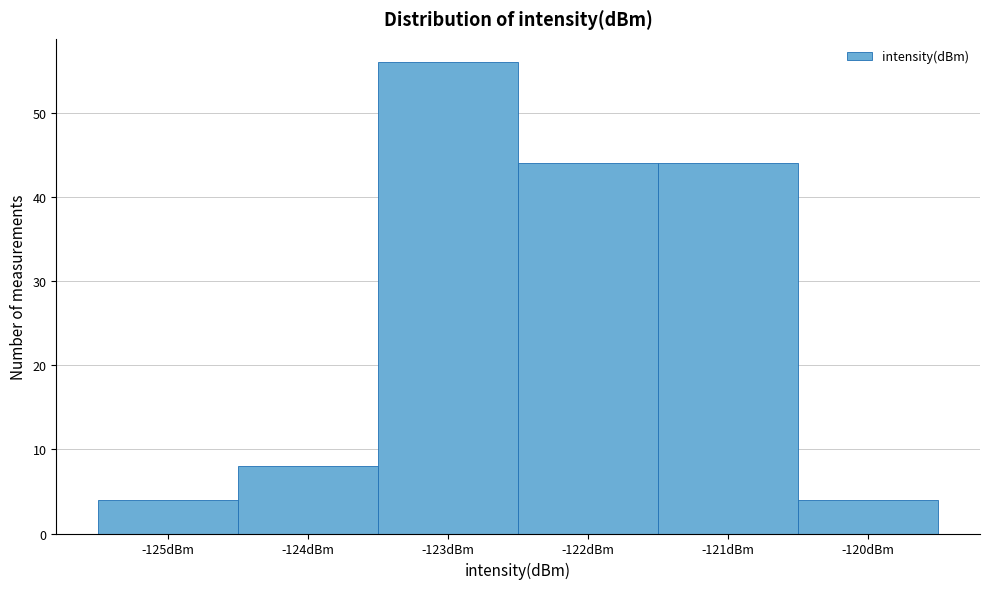

Reading left to right, list every bar in this chart as the range it spans on the x-axis followed by its height. The values are not printed on the chart, so give them approximately, as read against the axis.

-125.5 to -124.5: 4
-124.5 to -123.5: 8
-123.5 to -122.5: 56
-122.5 to -121.5: 44
-121.5 to -120.5: 44
-120.5 to -119.5: 4